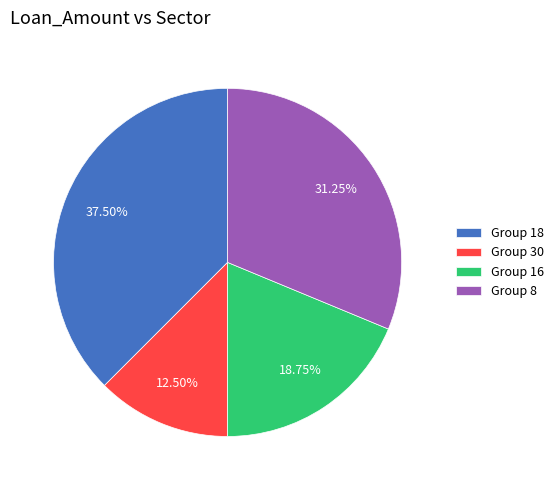

Is there a majority slice in this chart?

No